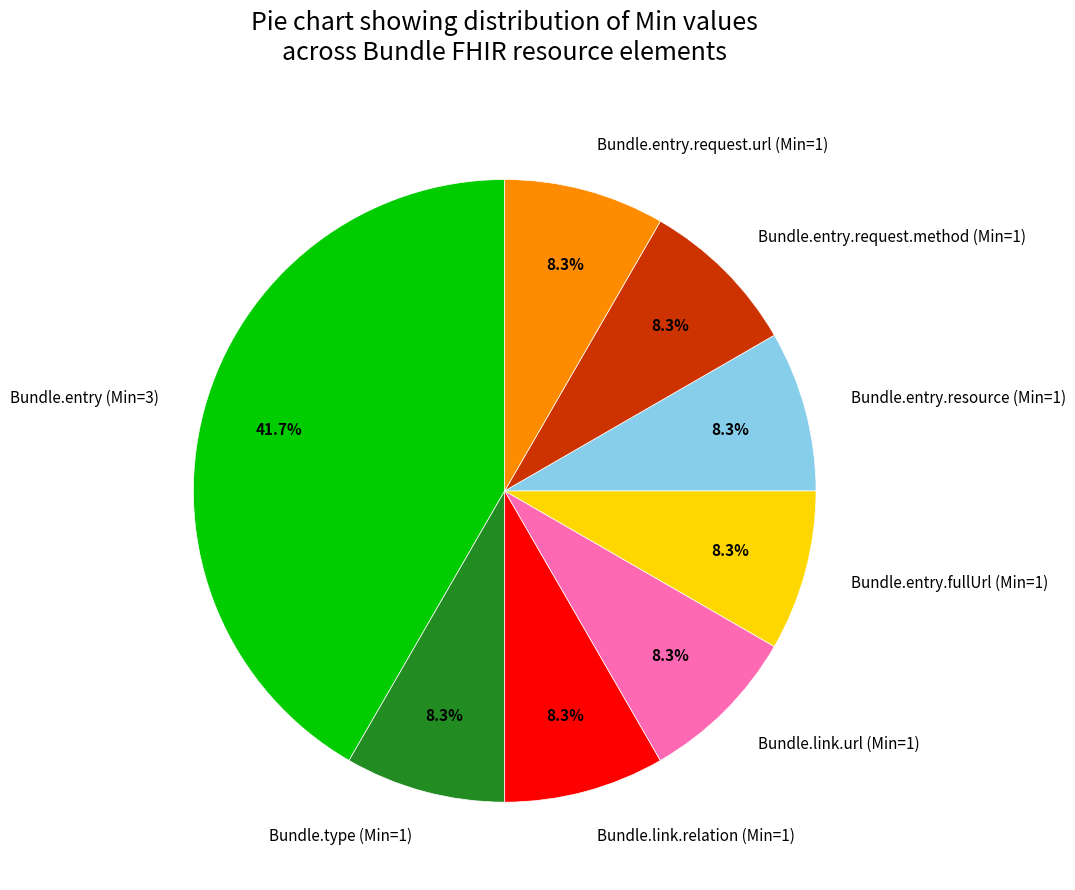

Is it true that Bundle.link.relation (Min=1) is 8% of the pie?

True